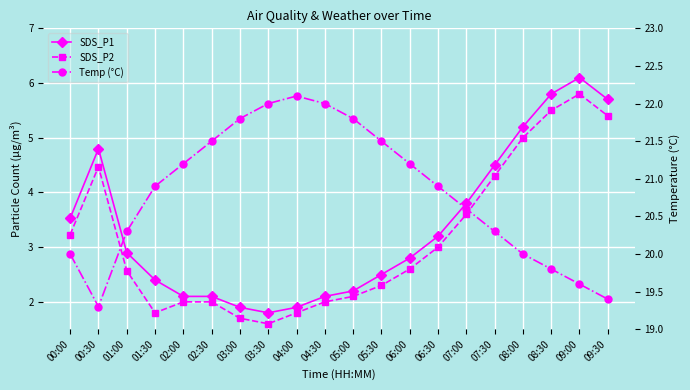

What is the spread (max minus min) of values at 04:30?

20.0